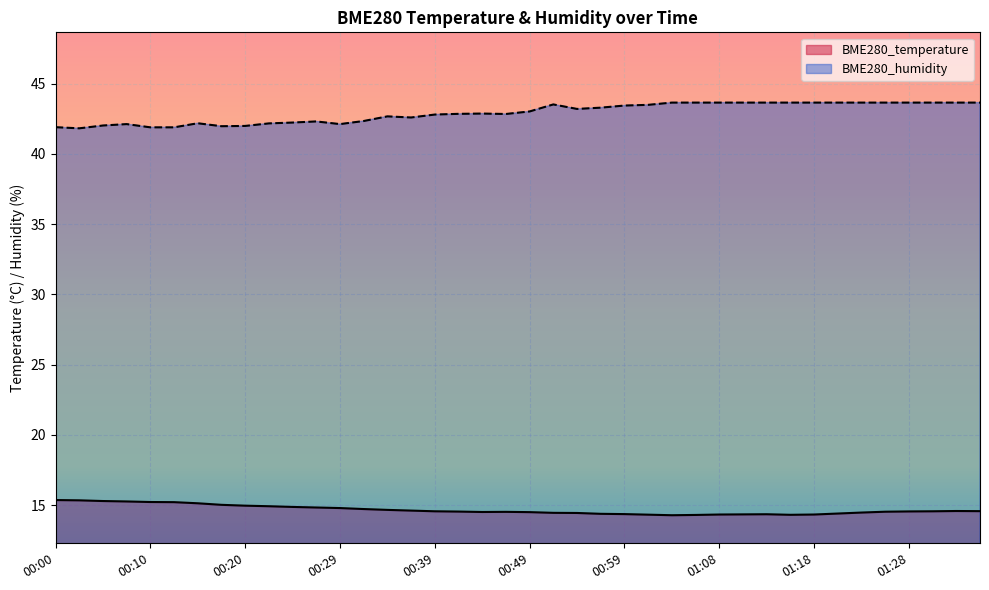

The value of BME280_humidity at 01:06 is 43.6. True or false?

True